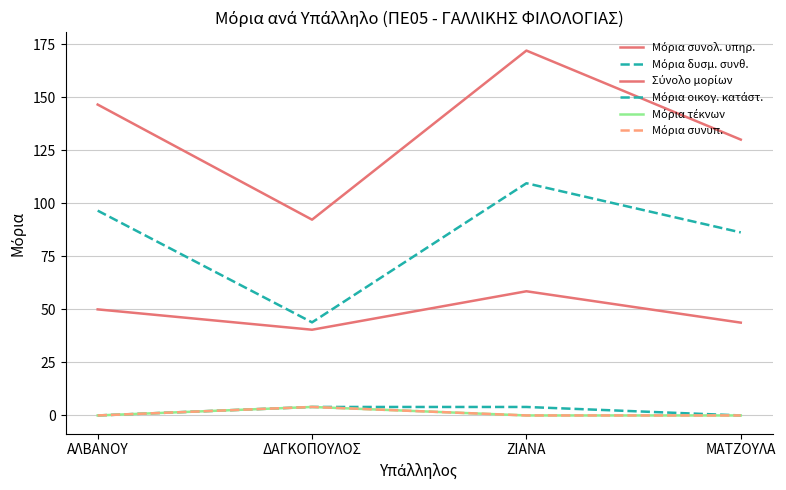

What is the total value across all series at ΖΙΑΝΑ?

344.0